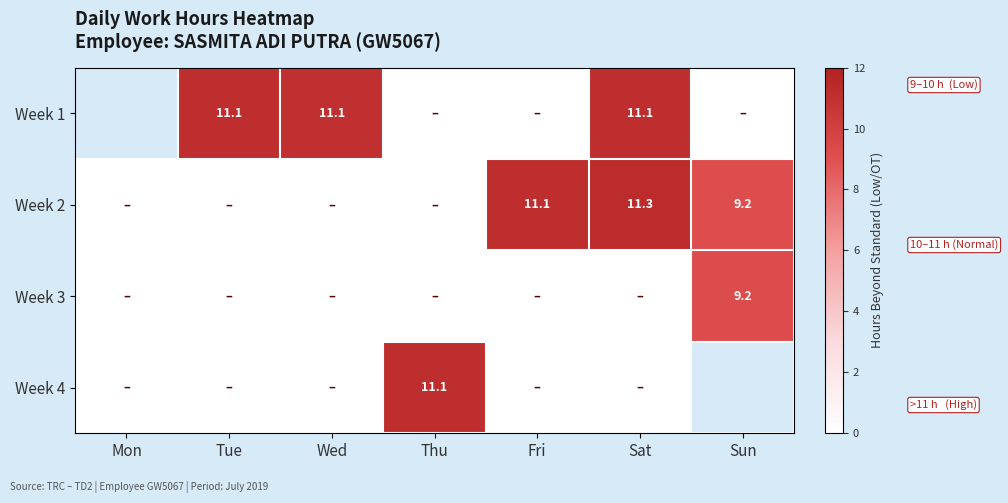

Which has a higher value, Fri or Thu?

Fri